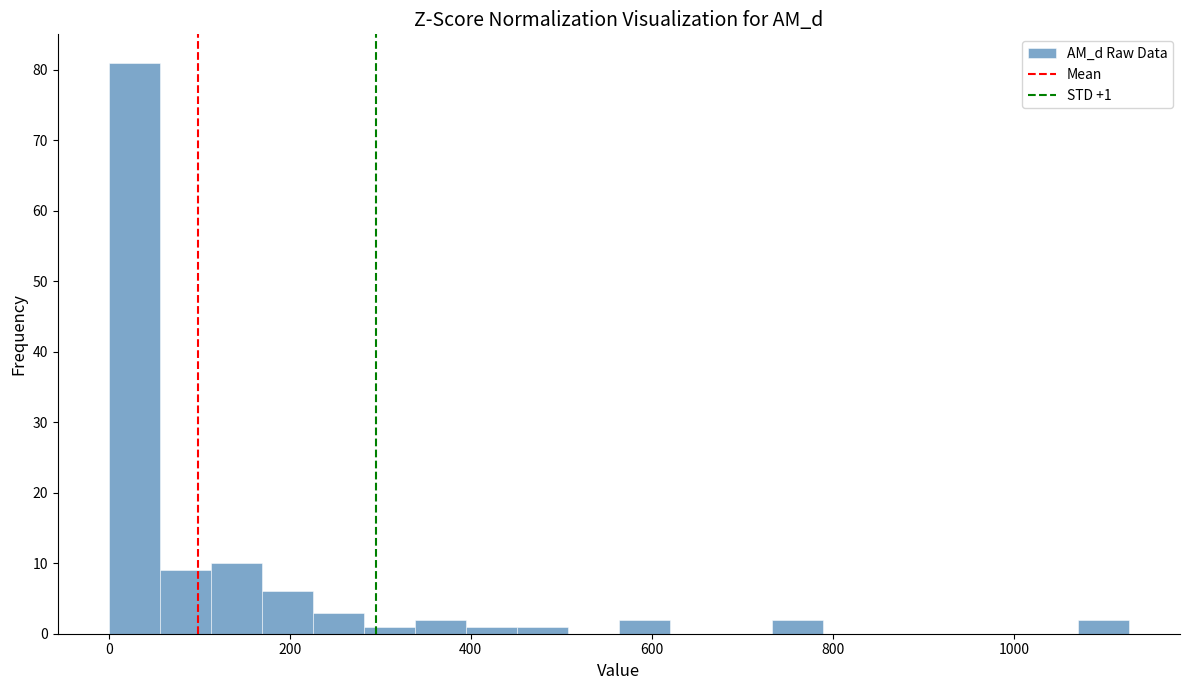

Around what value on the x-axis is the tallest bar? Give the approximate position of its centre, as read against the axis.

20